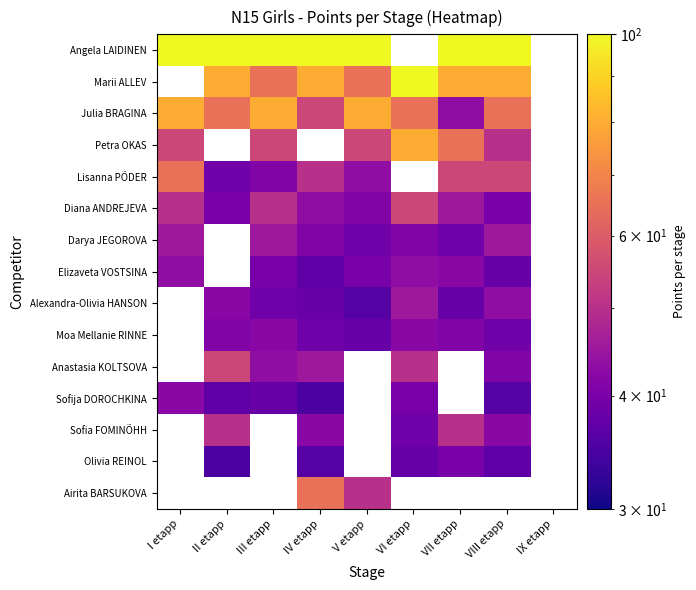

Between VI etapp and V etapp, which is larger?

V etapp